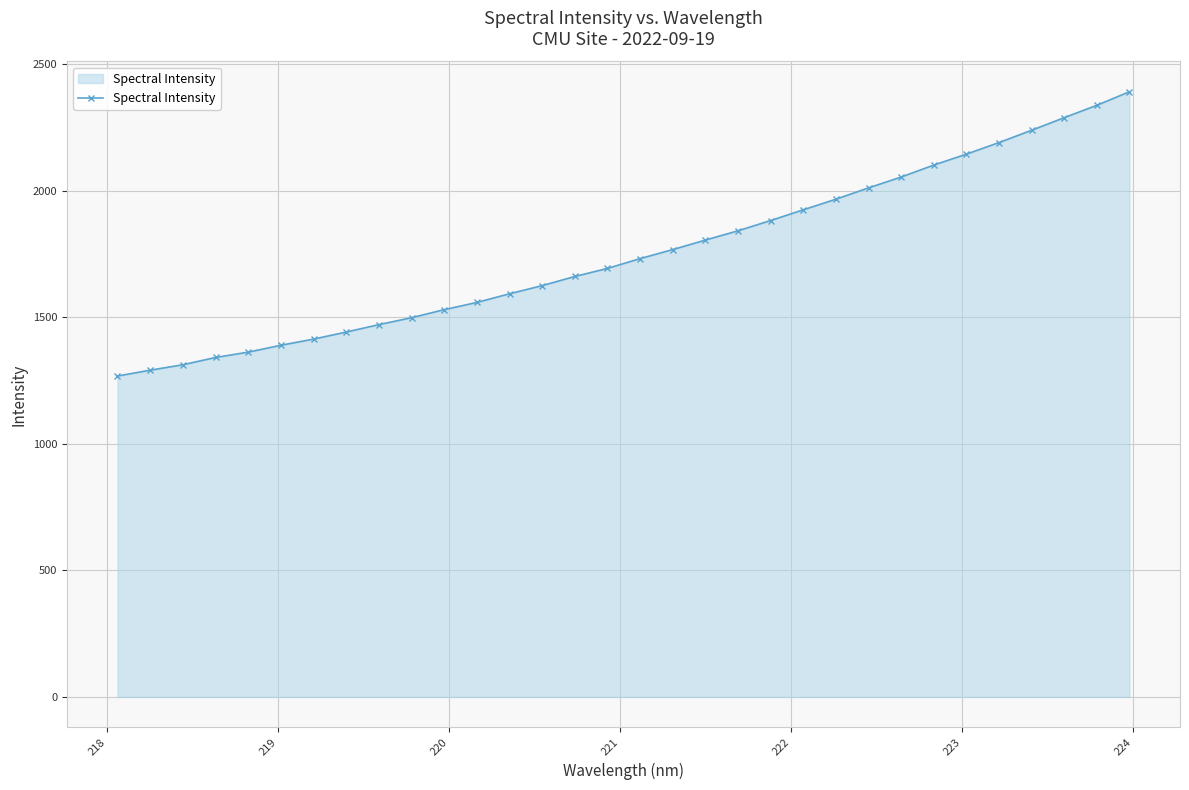

What is the sum of all values?

56138.9